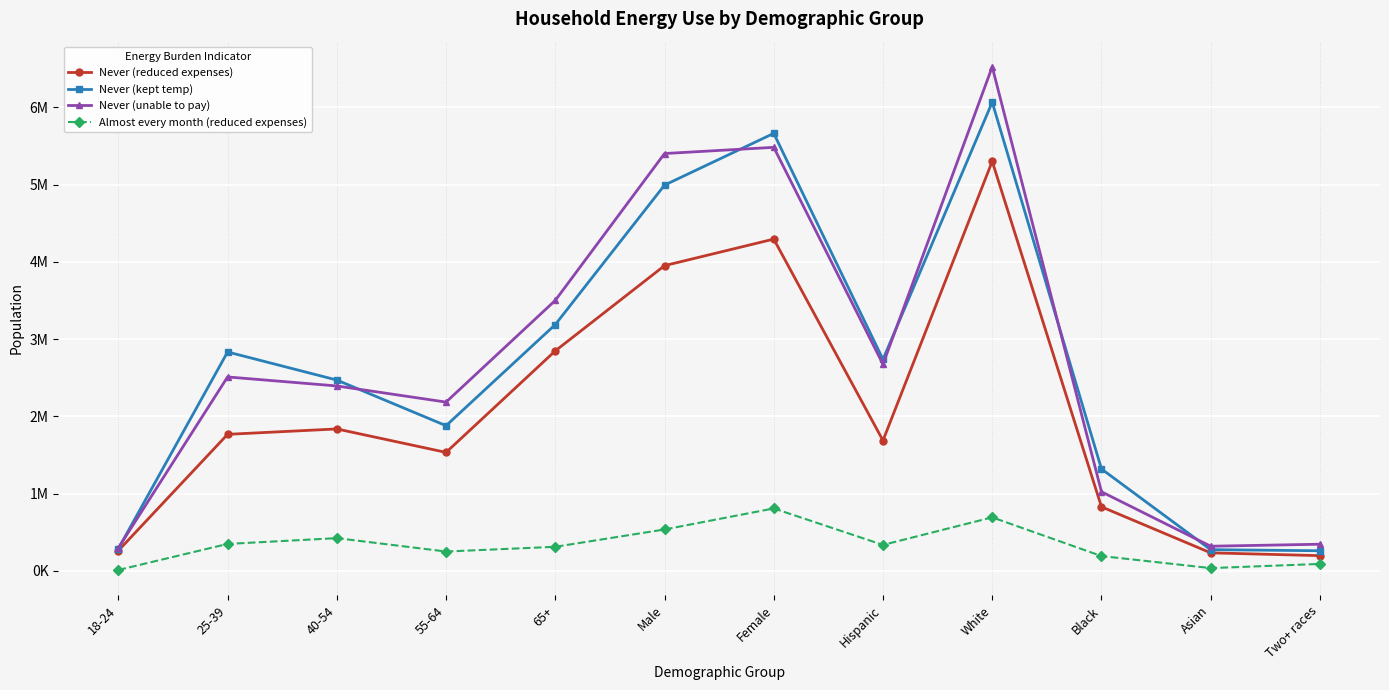

What are all the series names shown in the legend?

Never (reduced expenses), Never (kept temp), Never (unable to pay), Almost every month (reduced expenses)